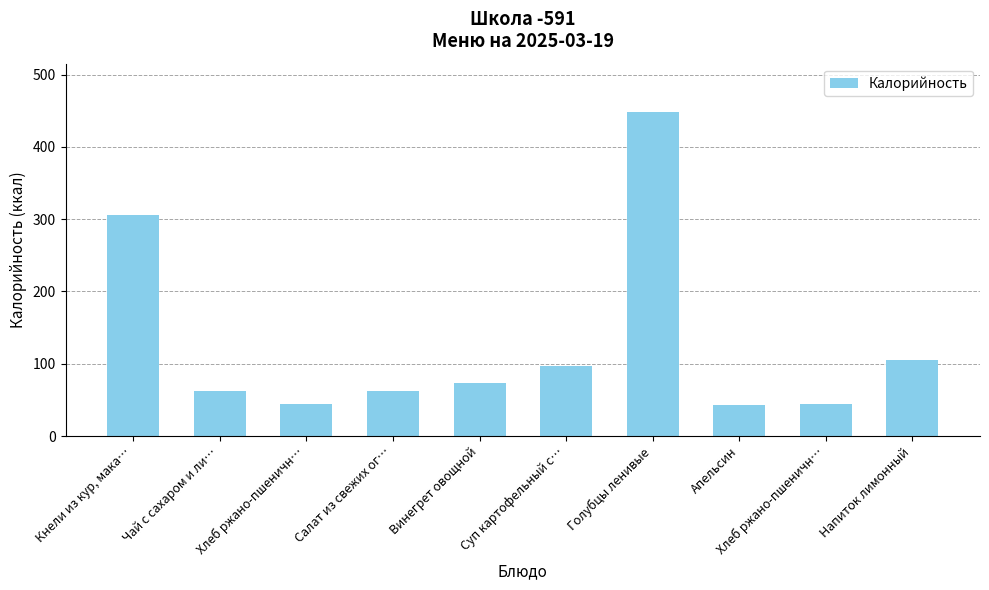

Rank the categories by value from lowest to highest.

Апельсин, Хлеб ржано-пшеничн…, Хлеб ржано-пшеничн…, Чай с сахаром и ли…, Салат из свежих ог…, Винегрет овощной, Суп картофельный с…, Напиток лимонный, Кнели из кур, мака…, Голубцы ленивые